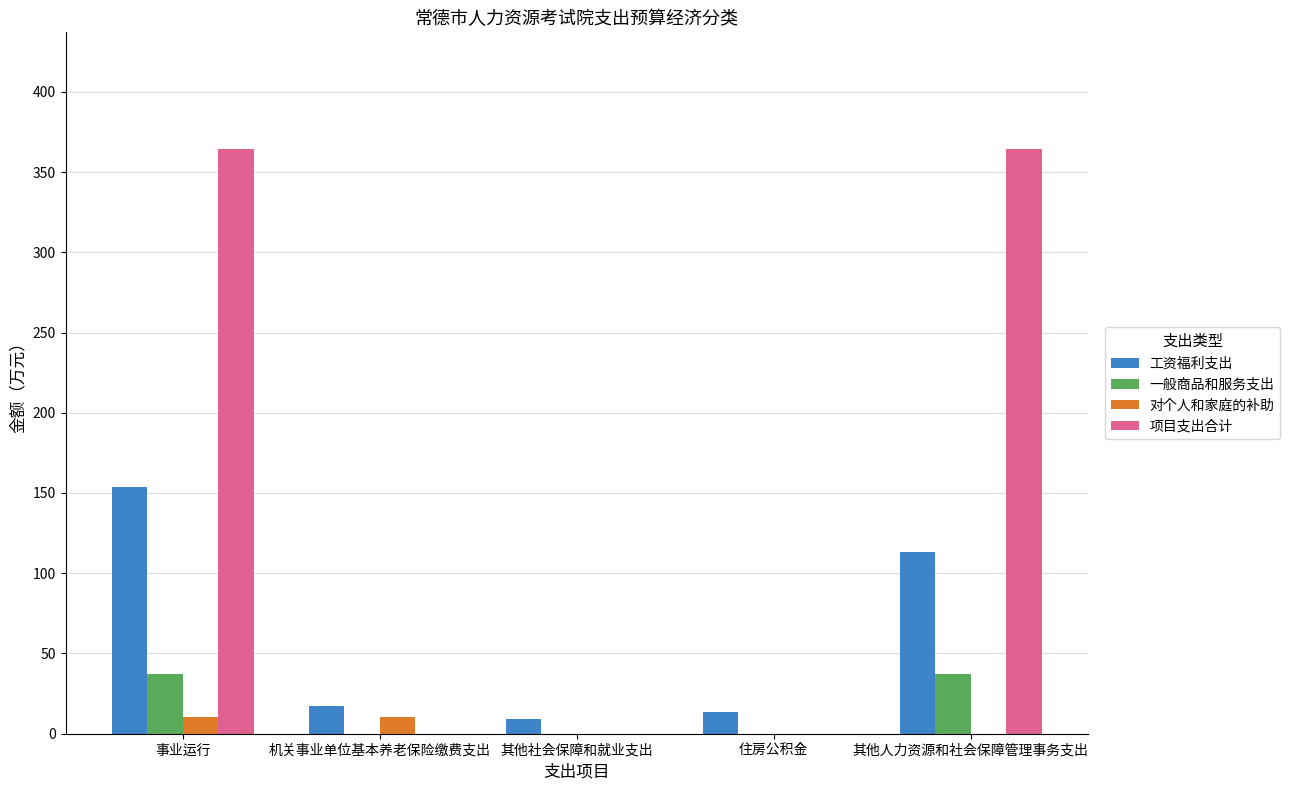

Reading right to left, extract all data points from this chart.

工资福利支出: 其他人力资源和社会保障管理事务支出=113.3	住房公积金=13.6	其他社会保障和就业支出=9.5	机关事业单位基本养老保险缴费支出=17.6	事业运行=153.9
一般商品和服务支出: 其他人力资源和社会保障管理事务支出=37.0	住房公积金=0.0	其他社会保障和就业支出=0.0	机关事业单位基本养老保险缴费支出=0.0	事业运行=37.0
对个人和家庭的补助: 其他人力资源和社会保障管理事务支出=0.0	住房公积金=0.0	其他社会保障和就业支出=0.0	机关事业单位基本养老保险缴费支出=10.5	事业运行=10.5
项目支出合计: 其他人力资源和社会保障管理事务支出=364.2	住房公积金=0.0	其他社会保障和就业支出=0.0	机关事业单位基本养老保险缴费支出=0.0	事业运行=364.2